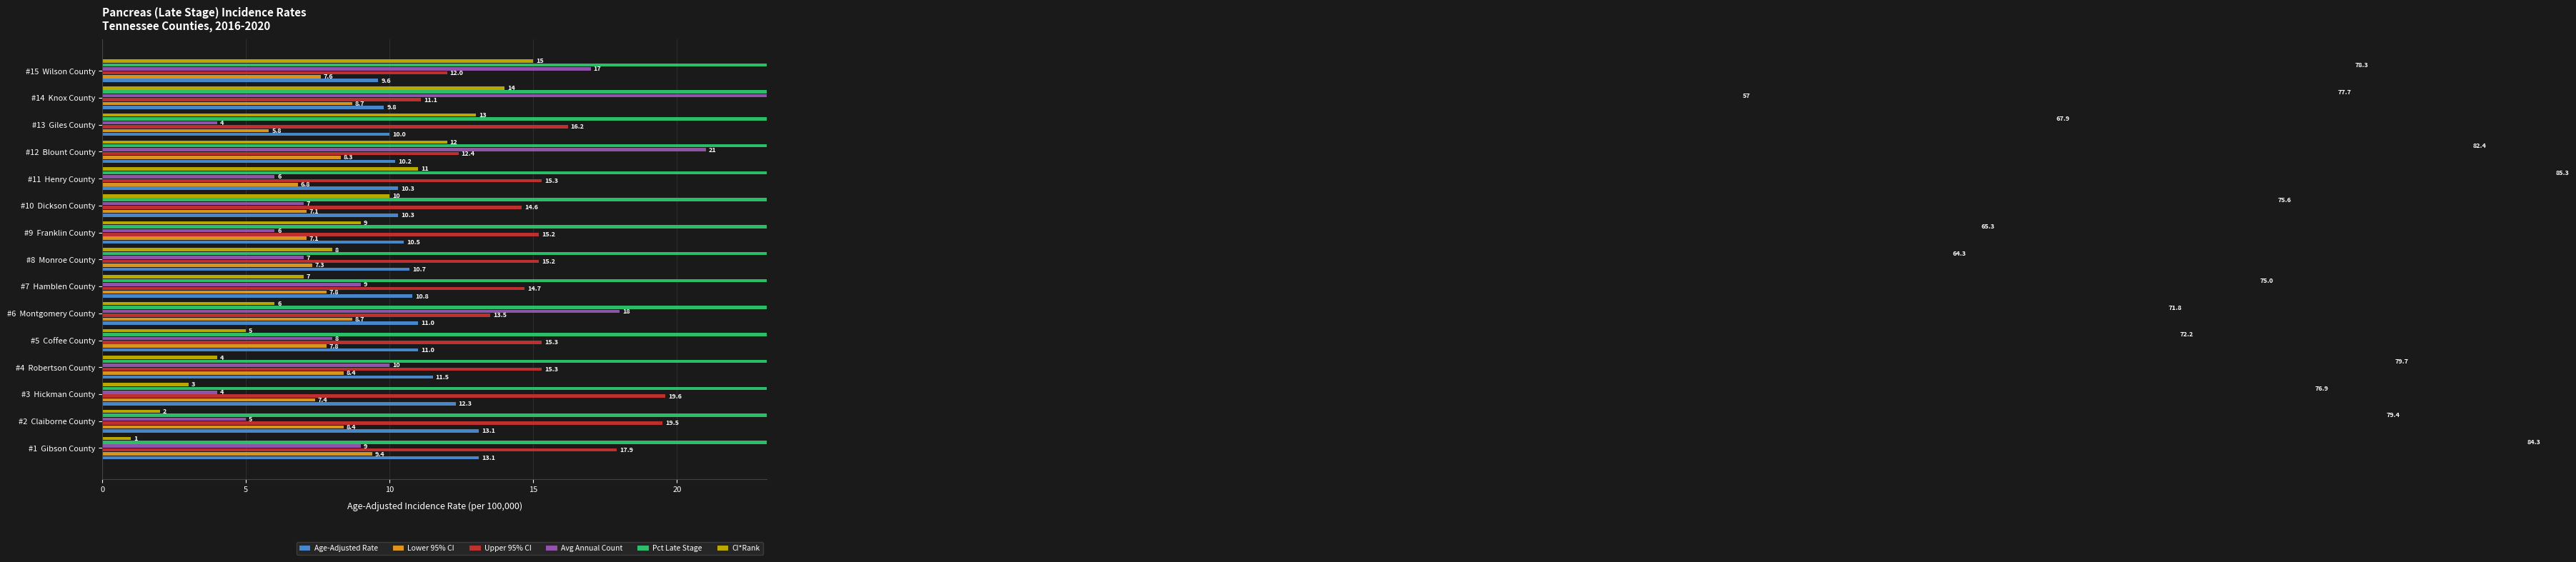

Reading right to left, extract all data points from this chart.

Age-Adjusted Rate: 9.6	9.8	10.0	10.2	10.3	10.3	10.5	10.7	10.8	11.0	11.0	11.5	12.3	13.1	13.1
Lower 95% CI: 7.6	8.7	5.8	8.3	6.8	7.1	7.1	7.3	7.8	8.7	7.8	8.4	7.4	8.4	9.4
Upper 95% CI: 12.0	11.1	16.2	12.4	15.3	14.6	15.2	15.2	14.7	13.5	15.3	15.3	19.6	19.5	17.9
Avg Annual Count: 17.0	57.0	4.0	21.0	6.0	7.0	6.0	7.0	9.0	18.0	8.0	10.0	4.0	5.0	9.0
Pct Late Stage: 78.3	77.7	67.9	82.4	85.3	75.6	65.3	64.3	75.0	71.8	72.2	79.7	76.9	79.4	84.3
CI*Rank: 15.0	14.0	13.0	12.0	11.0	10.0	9.0	8.0	7.0	6.0	5.0	4.0	3.0	2.0	1.0